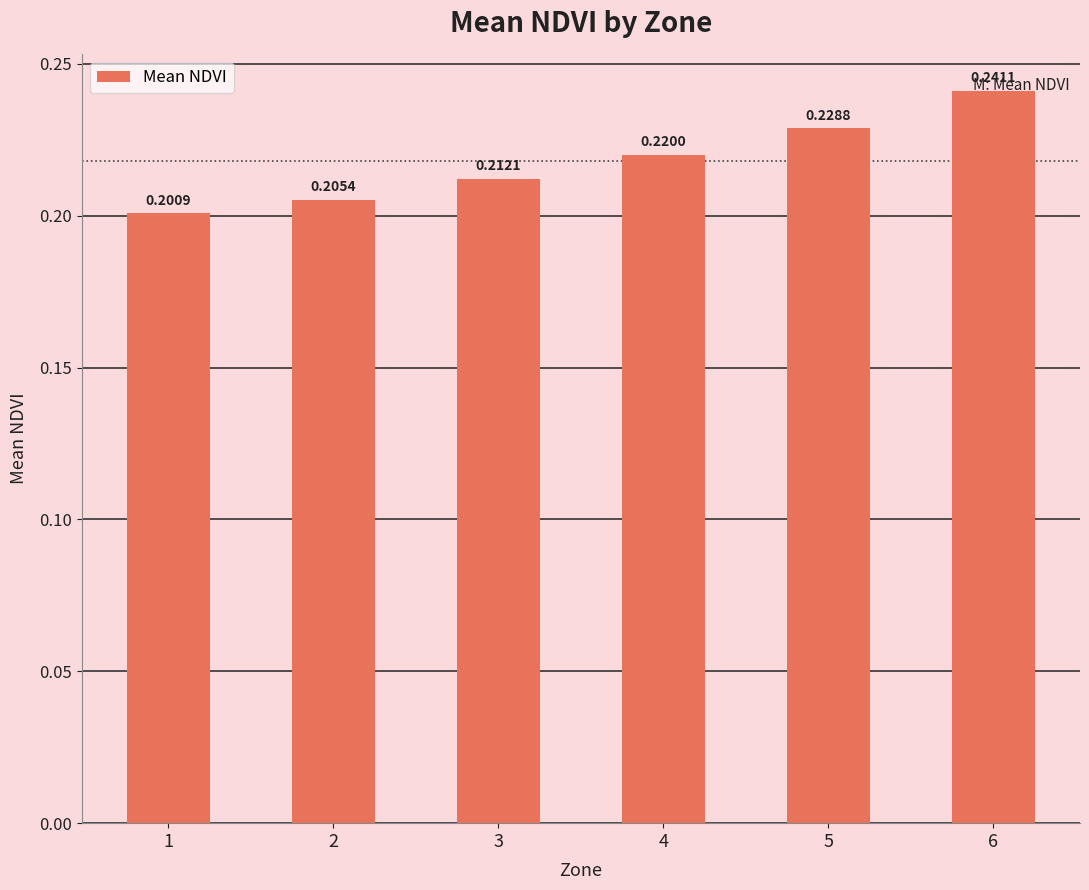

Between 2 and 6, which is larger?

6